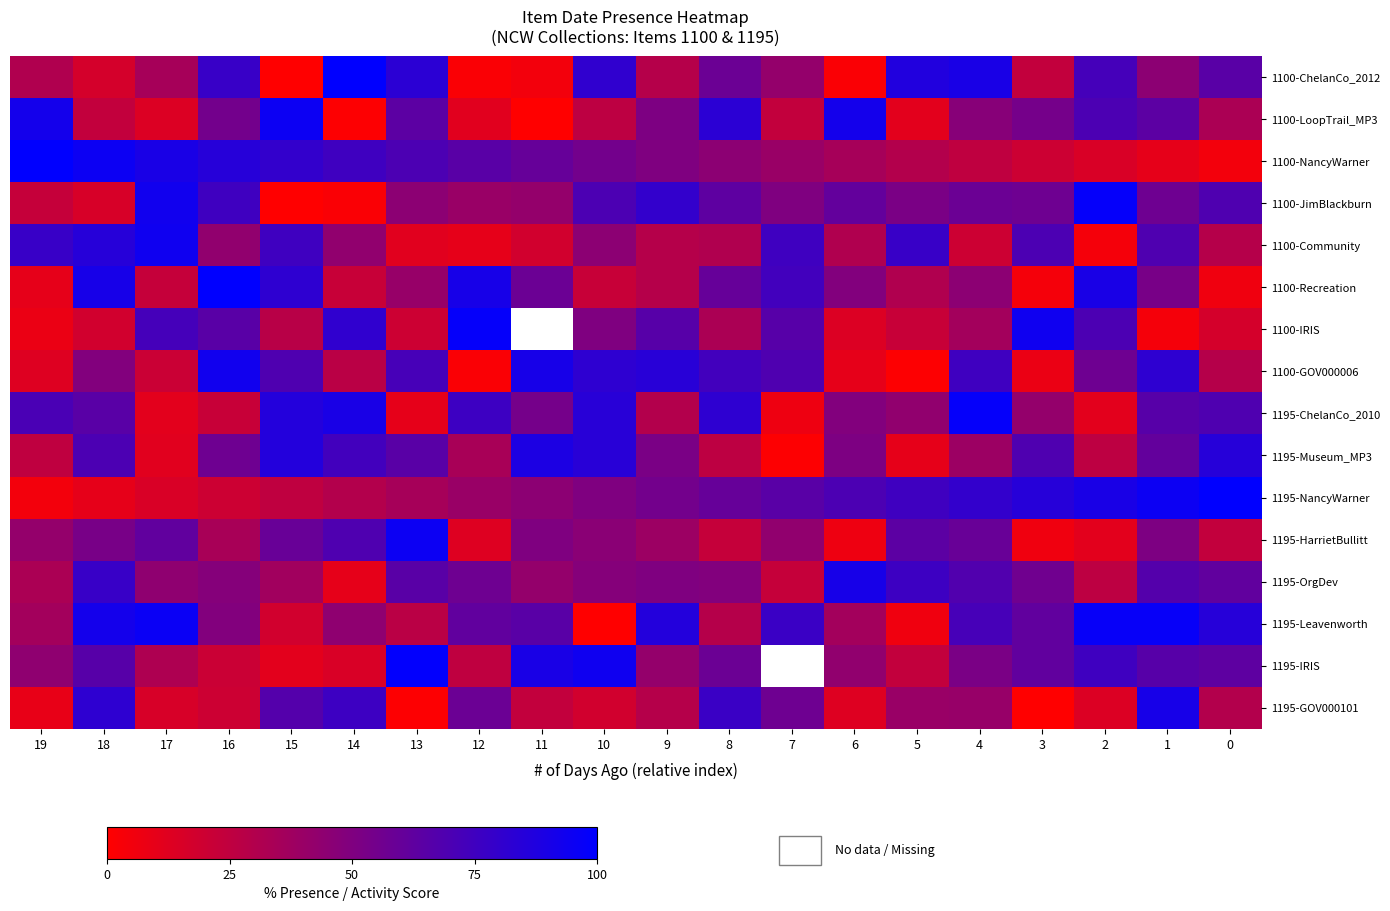

Between 13 and 17, which is larger?

13